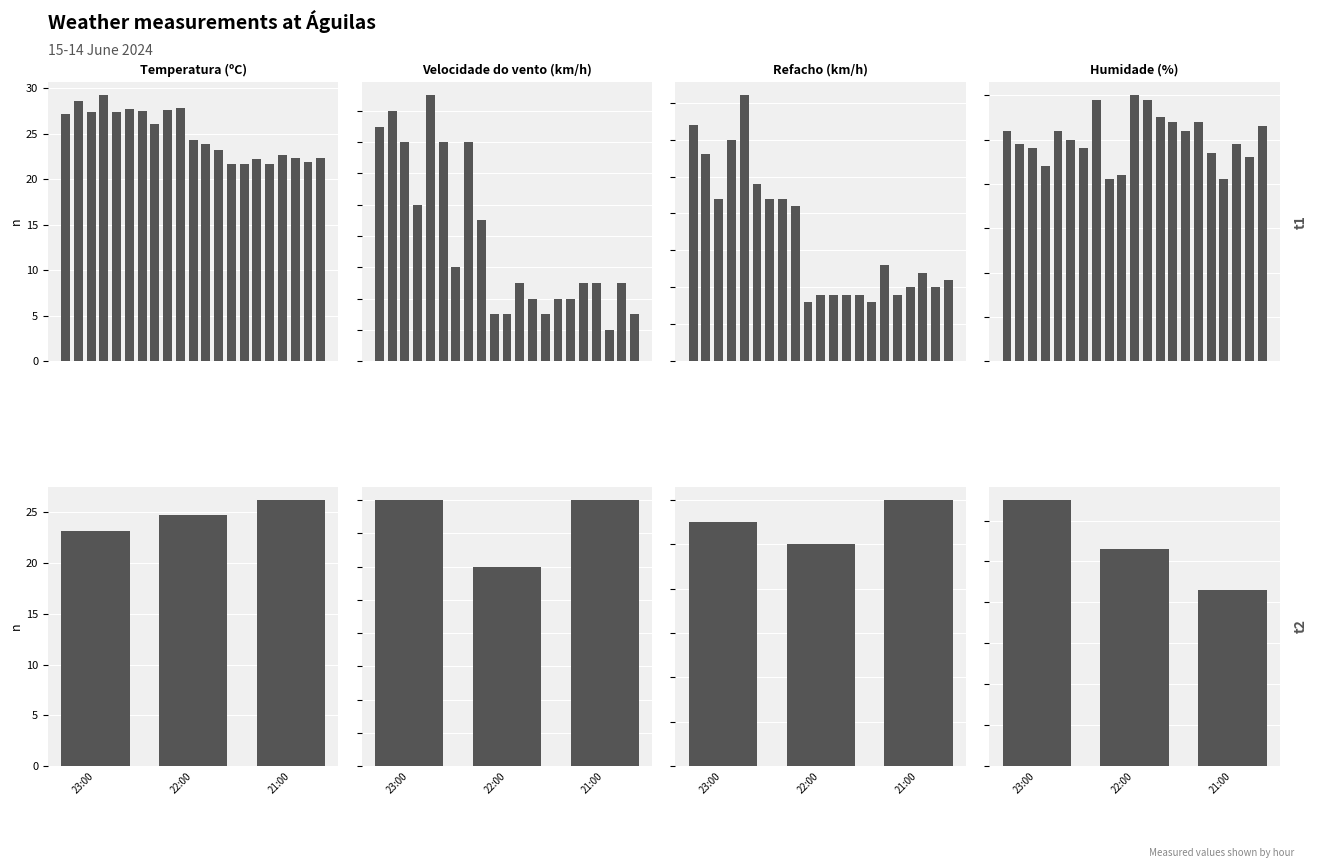

What is the average value of the Temperatura (ºC) series?

24.7